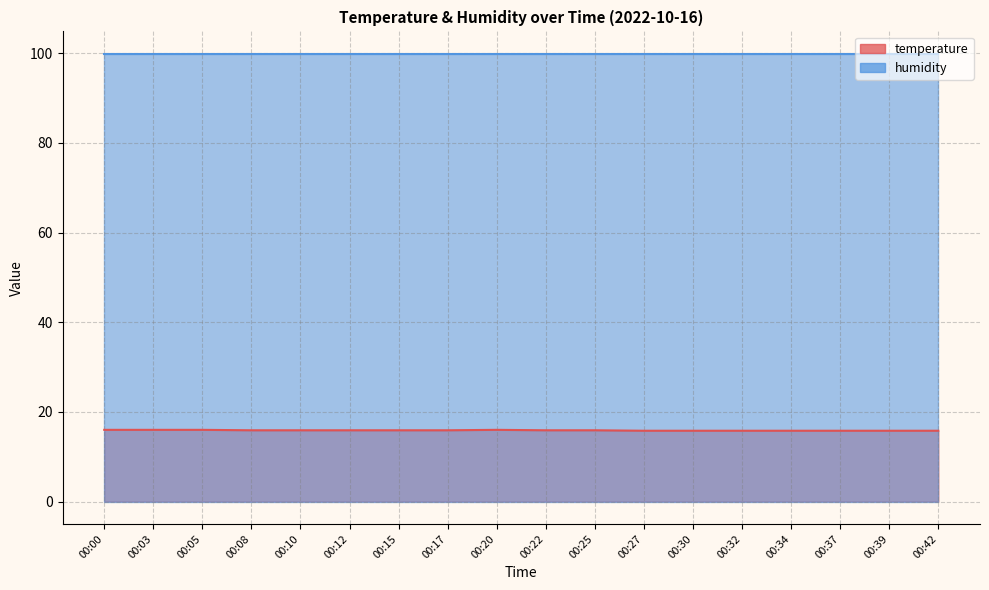

How many points are higher than both their immediate neighbors (excluding endpoints)?

1